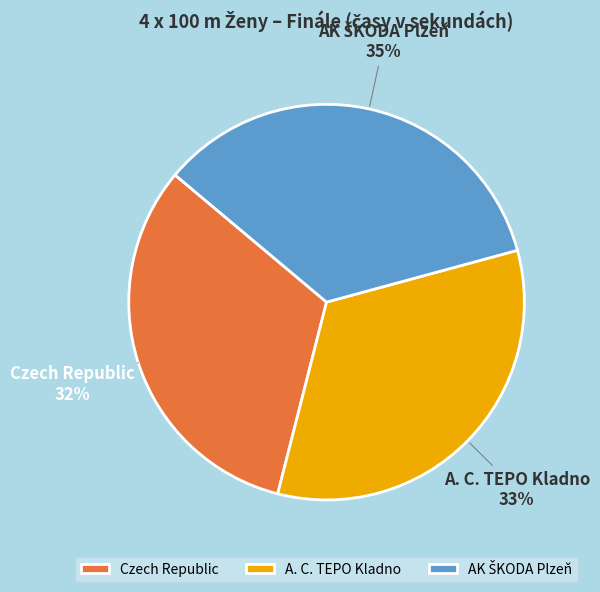

Is it true that A. C. TEPO Kladno is 33% of the pie?

True